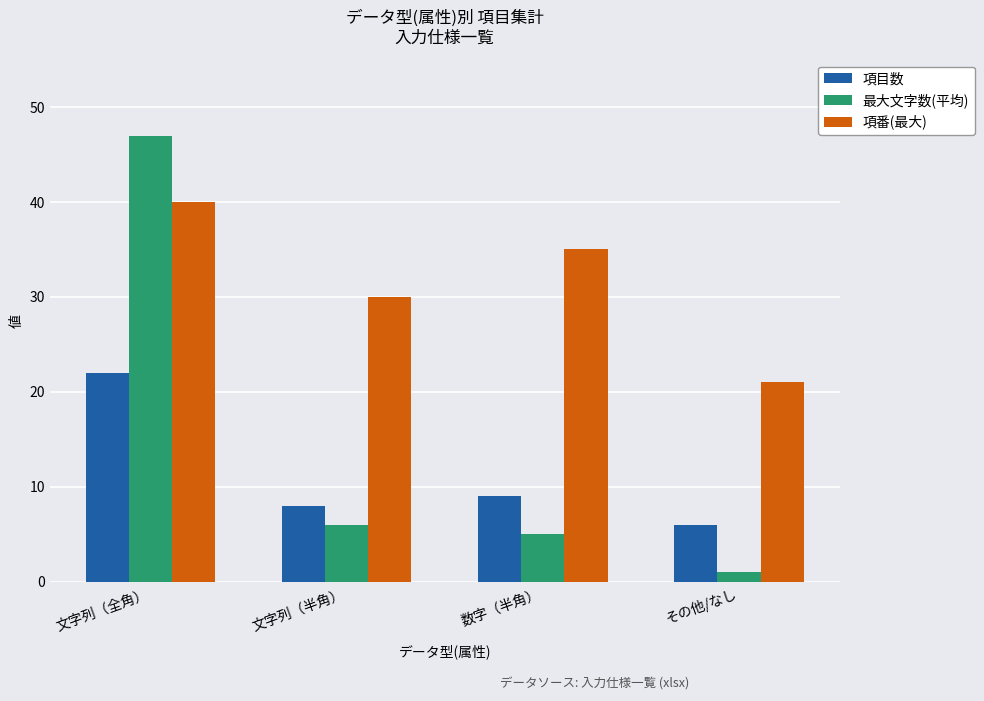

The value of 項目数 at その他/なし is 6. True or false?

True